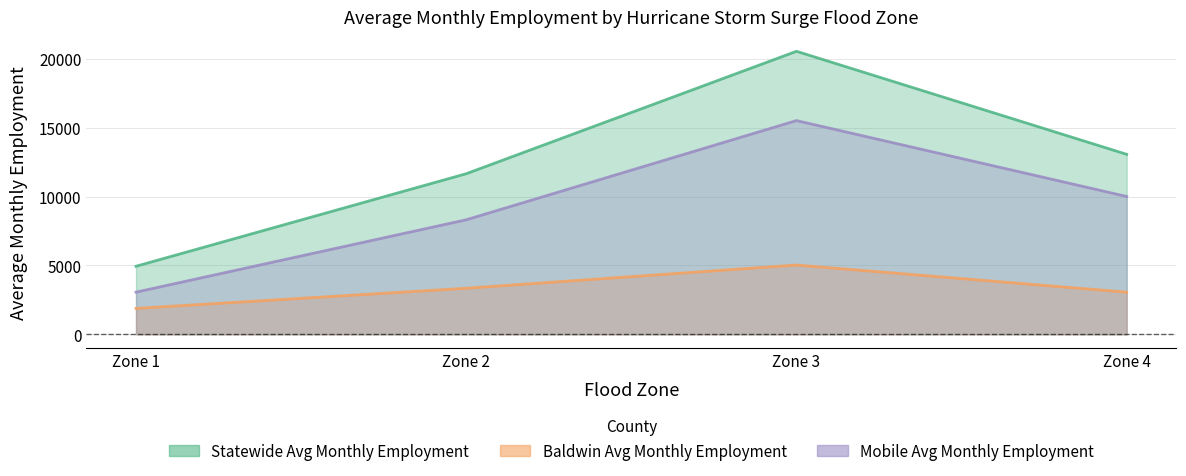

What is the difference between the Mobile Avg Monthly Employment values at Zone 1 and Zone 3?

12456